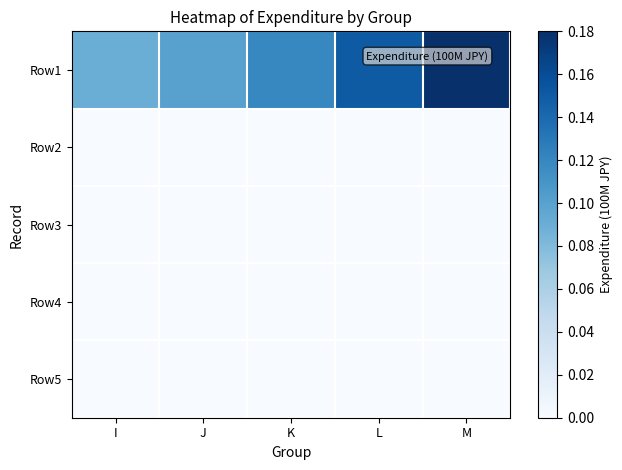

Reading left to right, list all the values displayed in this chart.

Row1: I=0.1	J=0.1	K=0.1	L=0.1	M=0.2
Row2: I=0.0	J=0.0	K=0.0	L=0.0	M=0.0
Row3: I=0.0	J=0.0	K=0.0	L=0.0	M=0.0
Row4: I=0.0	J=0.0	K=0.0	L=0.0	M=0.0
Row5: I=0.0	J=0.0	K=0.0	L=0.0	M=0.0